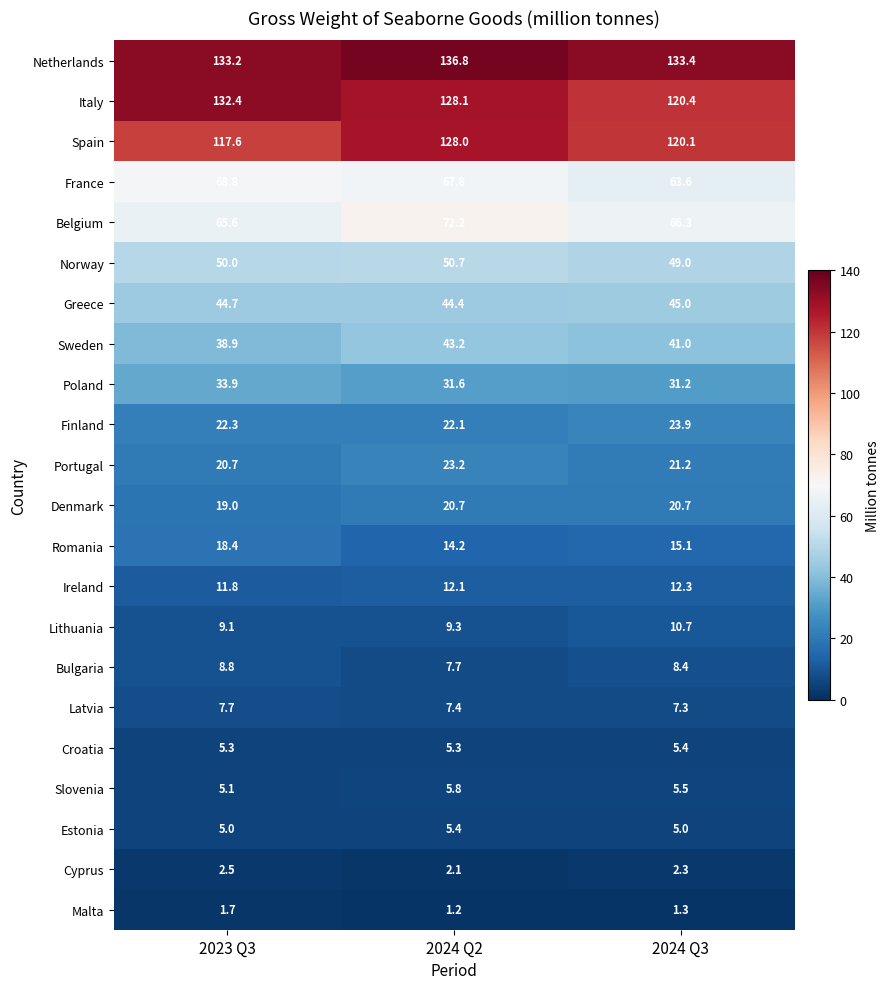

What is the average value of the Belgium series?

68.0